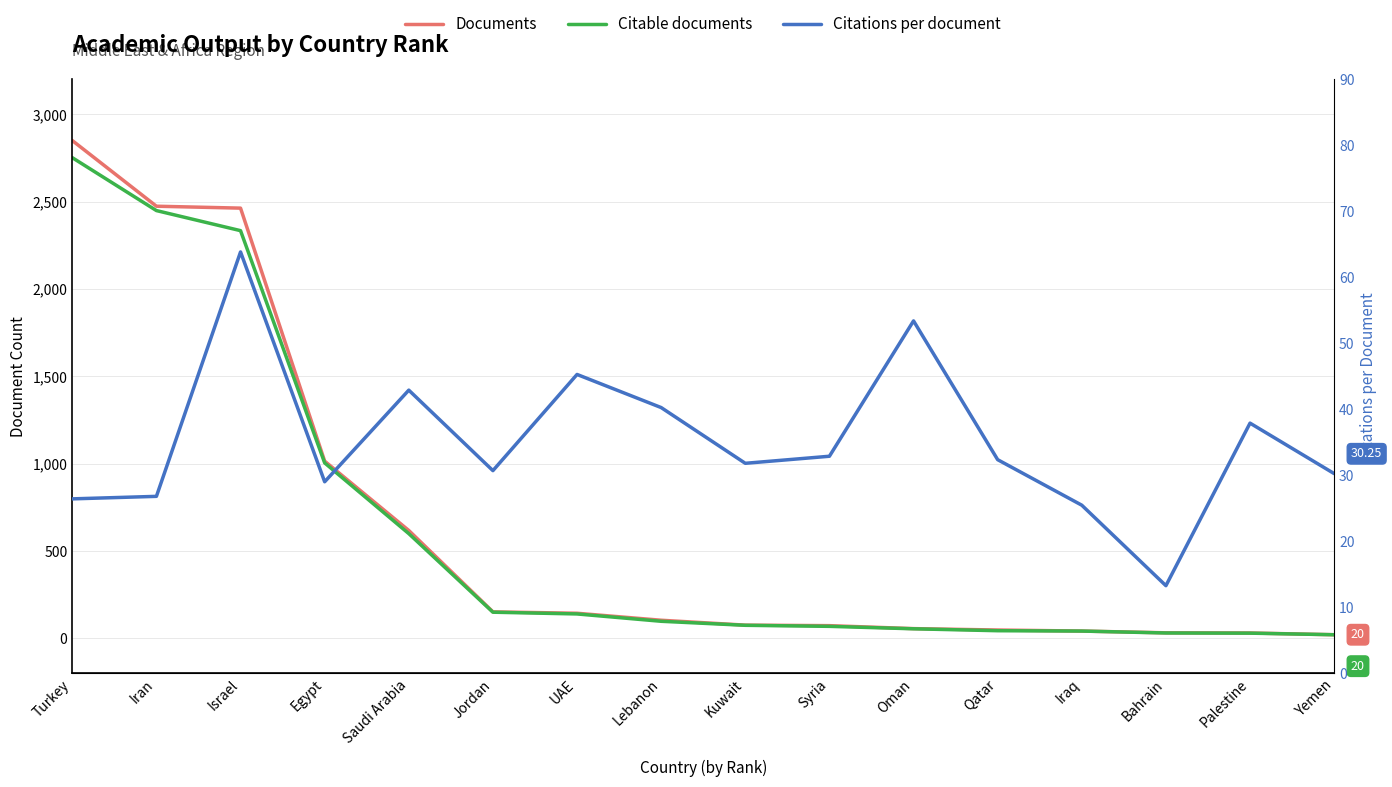

After their last crossing, which series has the higher values: Documents or Citations per document?

Citations per document